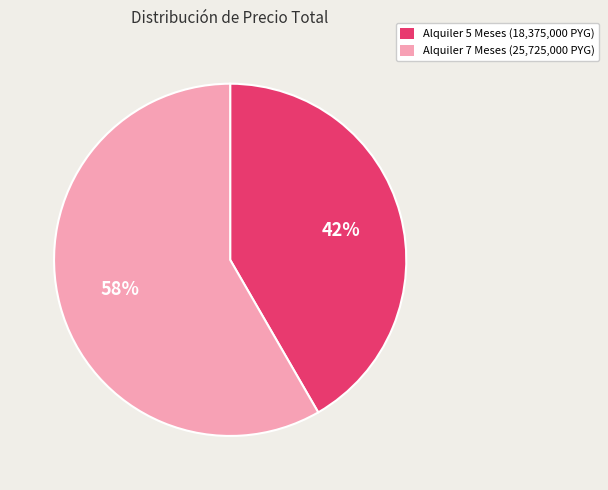

What is the ratio of the value at Alquiler 5 Meses (18,375,000 PYG) to the value at Alquiler 7 Meses (25,725,000 PYG)?

0.7